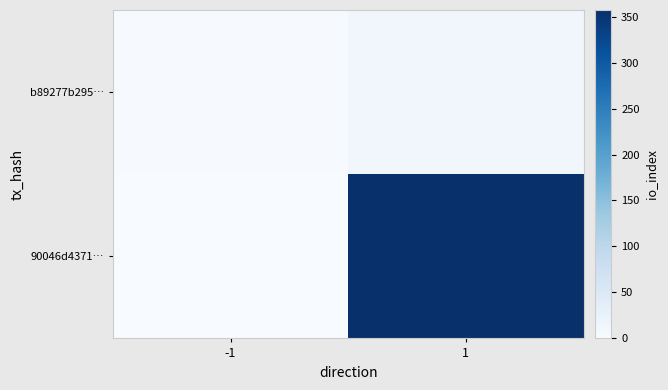

List the series in order of their peak value, lowest first.

b89277b295…, 90046d4371…